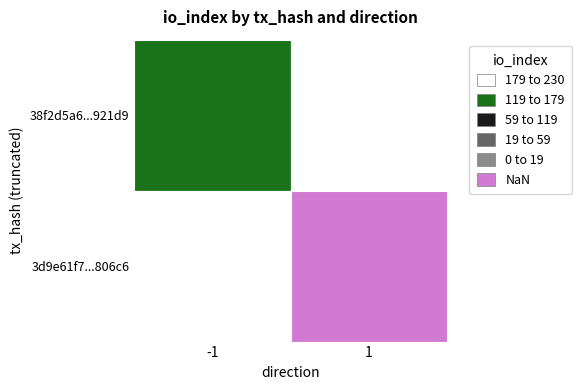

The value of 38f2d5a6cbbac250dbe0f0eddd8a8bb1c7921d9 at direction is -1. True or false?

False